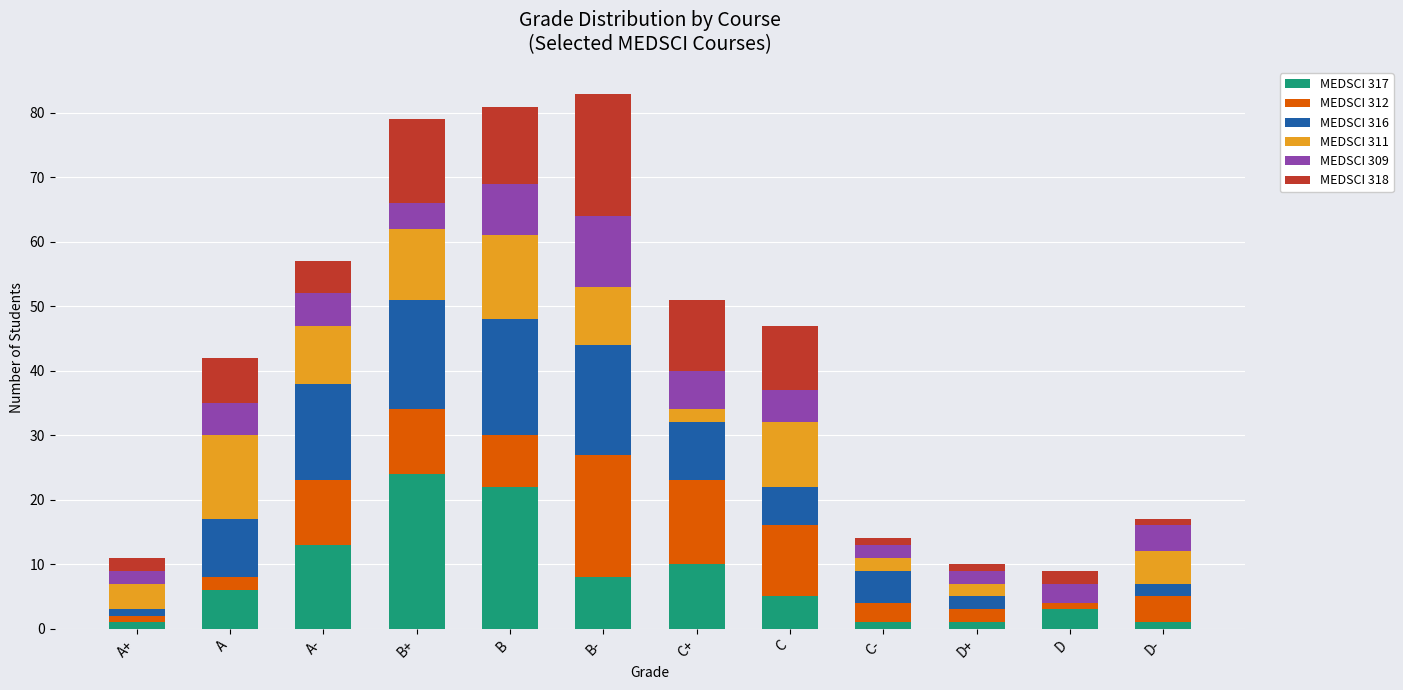

Which category has the highest value in the MEDSCI 317 series?

B+